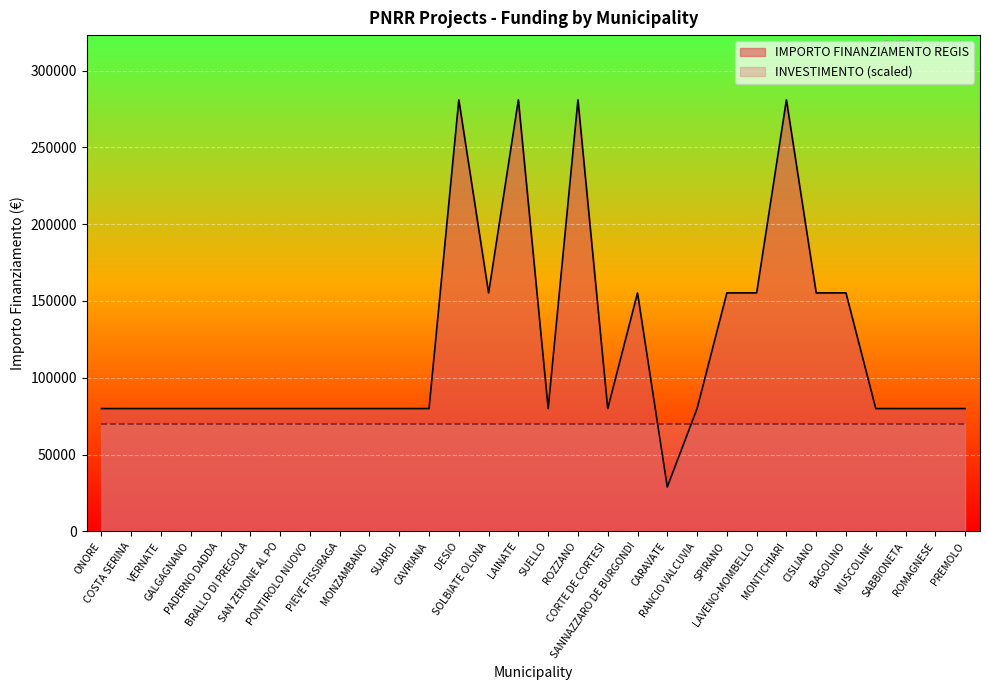

Does the chart display data point markers on the line(s)?

No